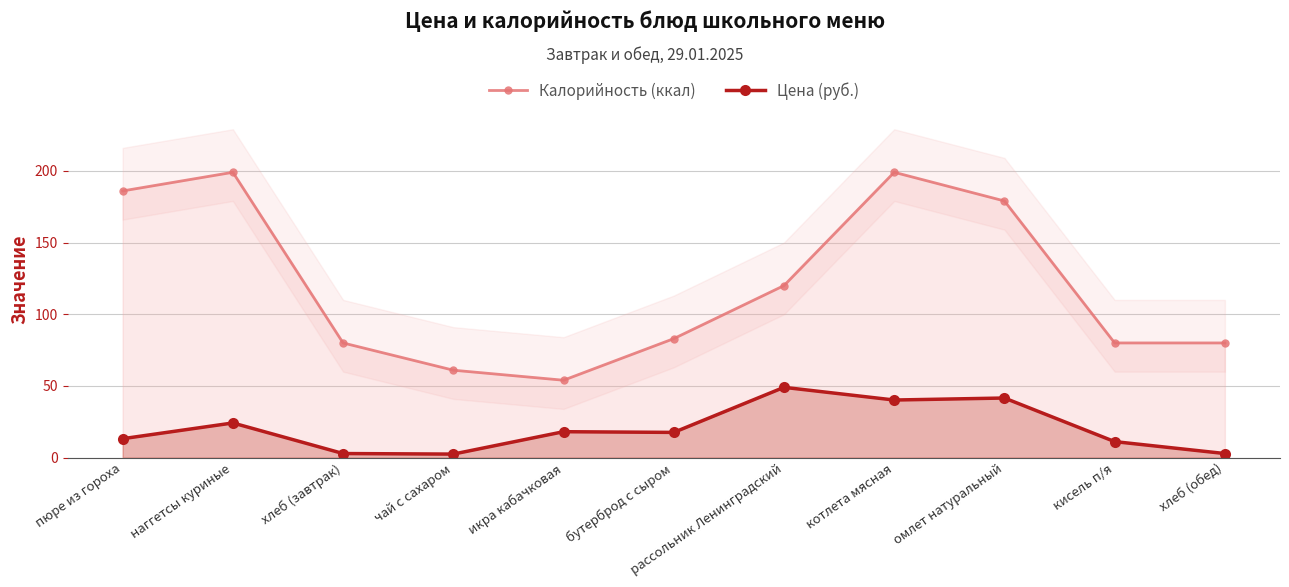

Is the value of Калорийность (ккал) at хлеб (обед) greater than the value of Цена (руб.) at рассольник Ленинградский?

Yes